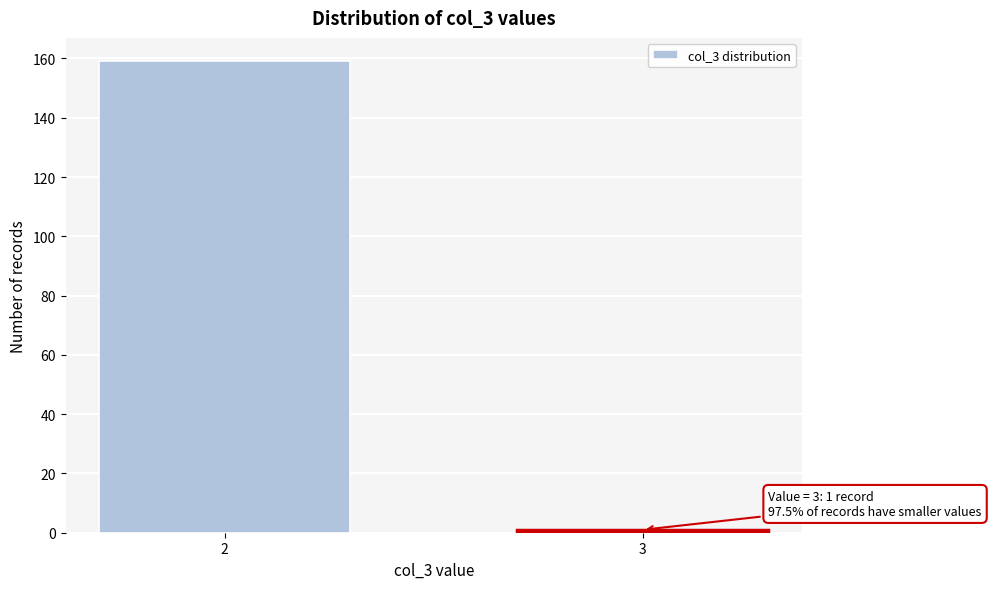

Reading left to right, extract all data points from this chart.

159	1